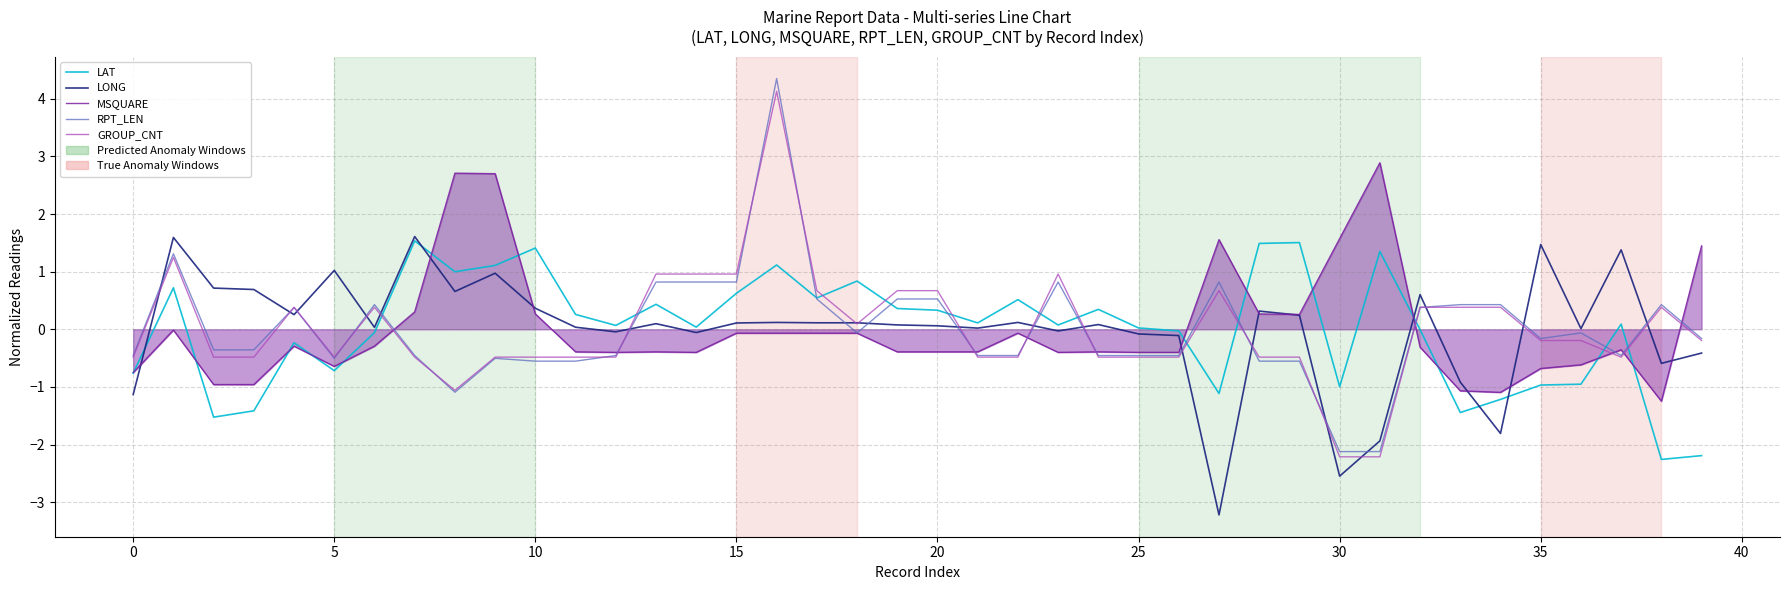

Which series ends up on top after the final intersection of RPT_LEN and LONG?

RPT_LEN